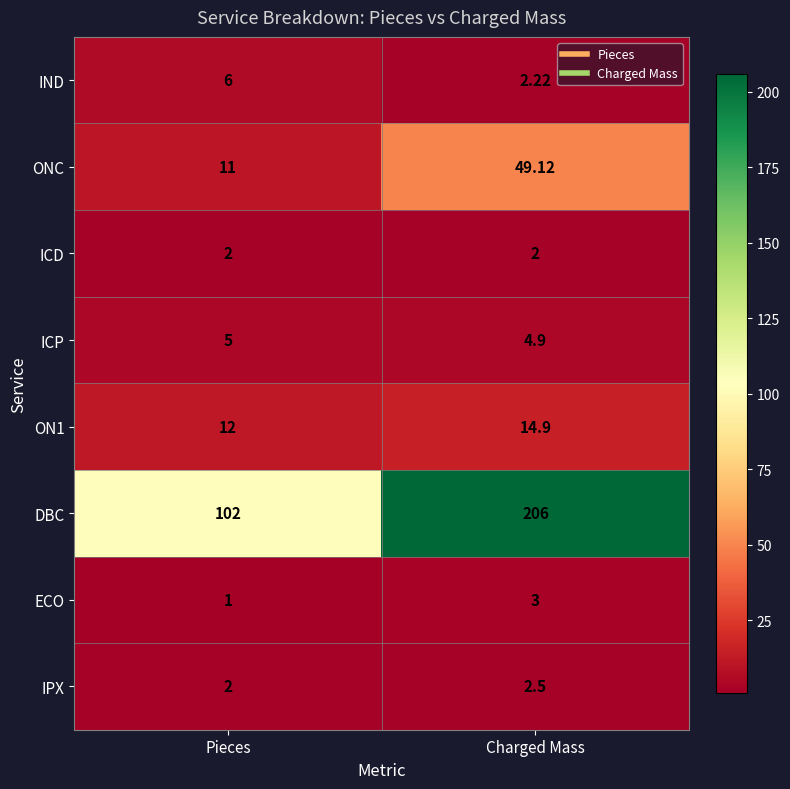

Which series has the largest total across all categories?

DBC